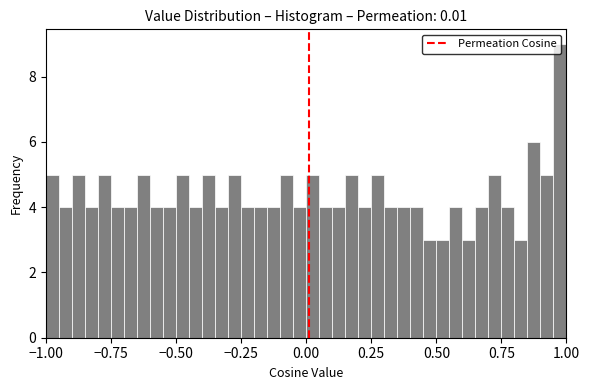

Around what value on the x-axis is the tallest bar? Give the approximate position of its centre, as read against the axis.

1.00